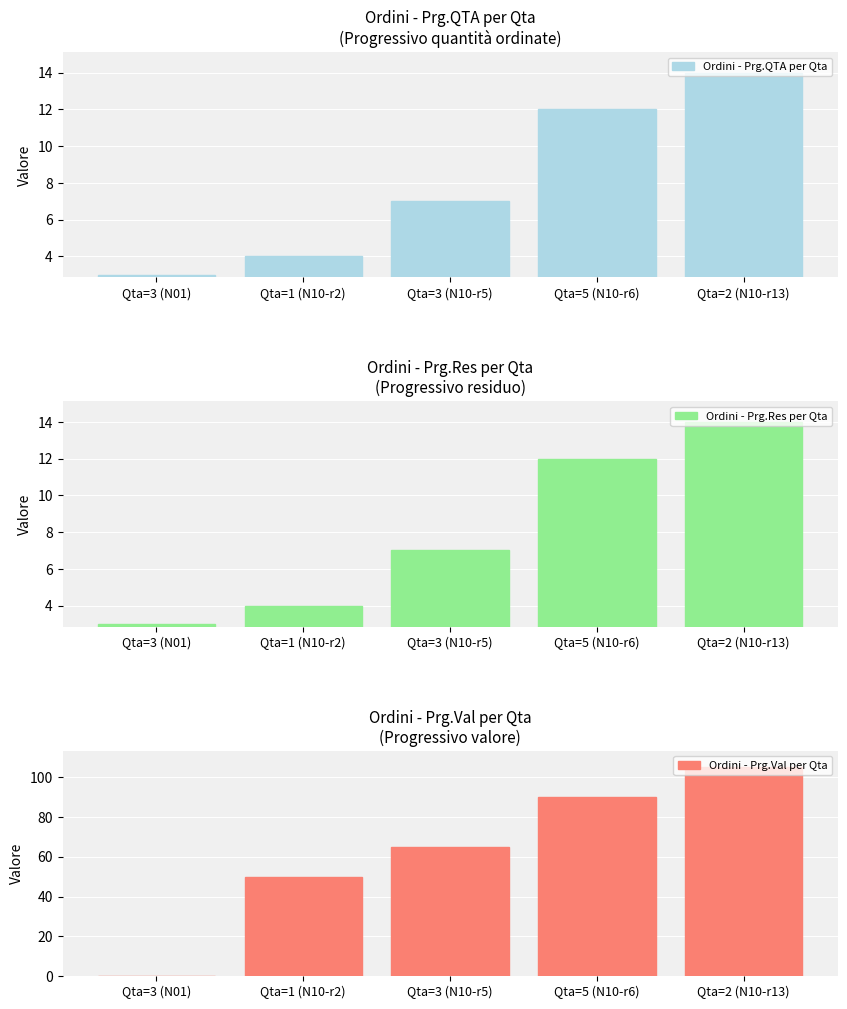

What are all the series names shown in the legend?

Ordini - Prg.QTA per Qta, Ordini - Prg.Res per Qta, Ordini - Prg.Val per Qta